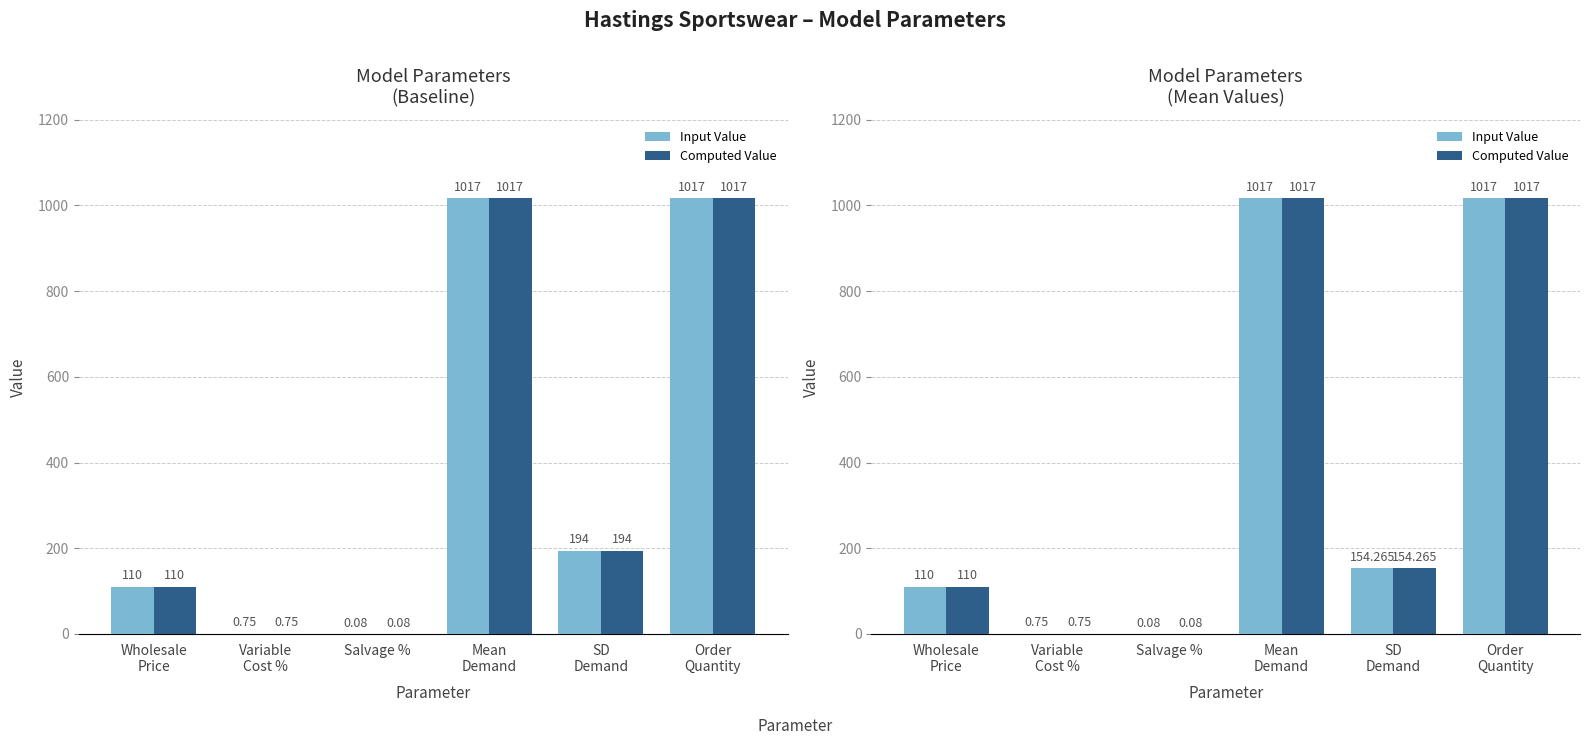

Which category has the lowest value in the Input Value series?

Salvage %